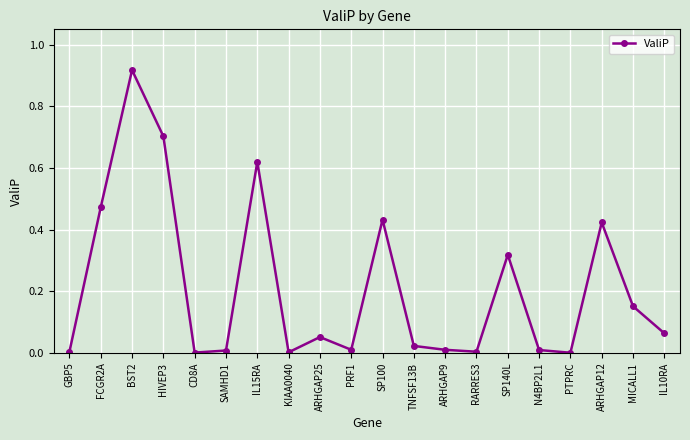

At which category does the chart reach its peak across all series?

BST2